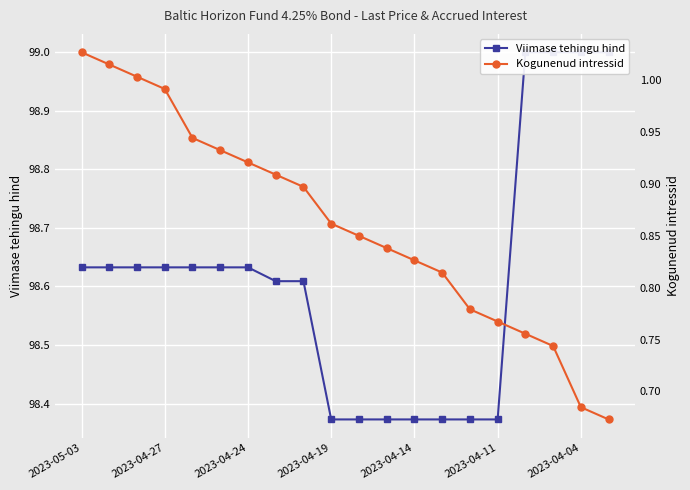

Reading right to left, transcribe all the data shown in this chart.

Viimase tehingu hind: 99.0	99.0	99.0	99.0	98.4	98.4	98.4	98.4	98.4	98.4	98.4	98.6	98.6	98.6	98.6	98.6	98.6	98.6	98.6	98.6
Kogunenud intressid: 0.7	0.7	0.7	0.8	0.8	0.8	0.8	0.8	0.8	0.8	0.9	0.9	0.9	0.9	0.9	0.9	1.0	1.0	1.0	1.0